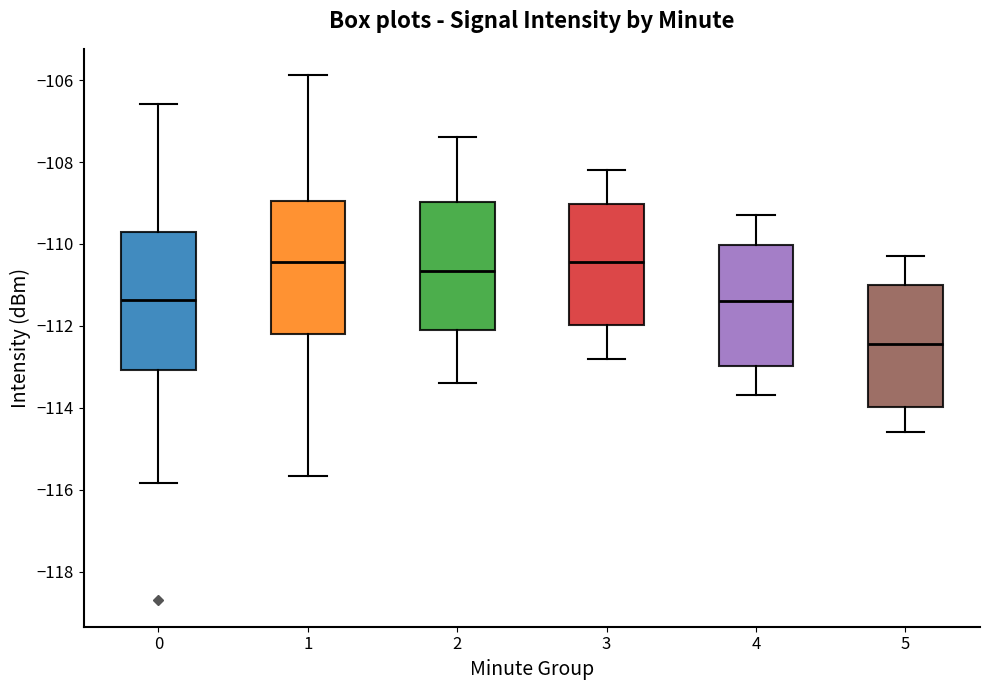

Where does the lower whisker of the box at x = 3 end on the y-axis? The values are not printed on the chart, so give them approximately, as read against the axis.

-112.8